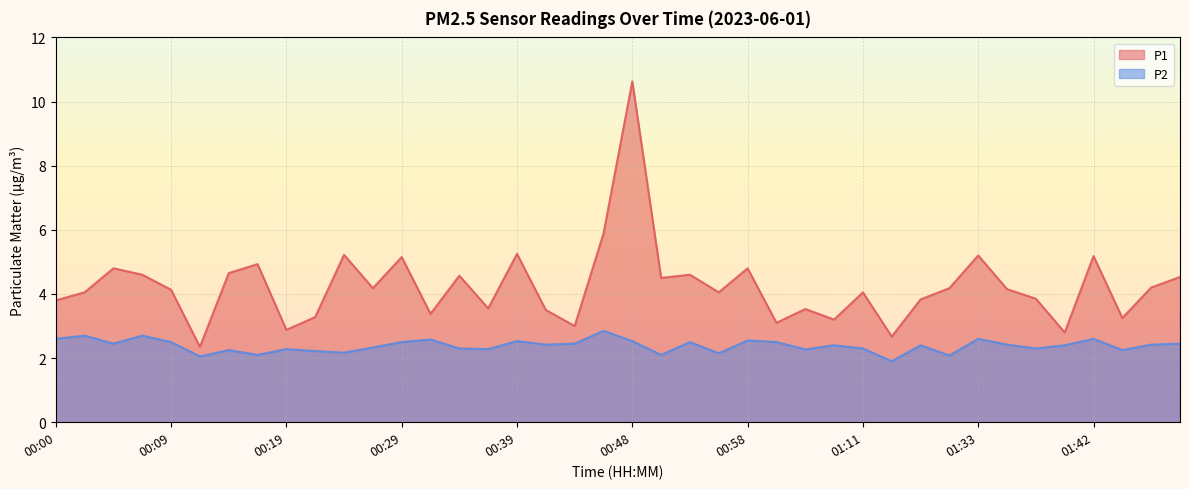

Which series has the largest range (max minus min)?

P1